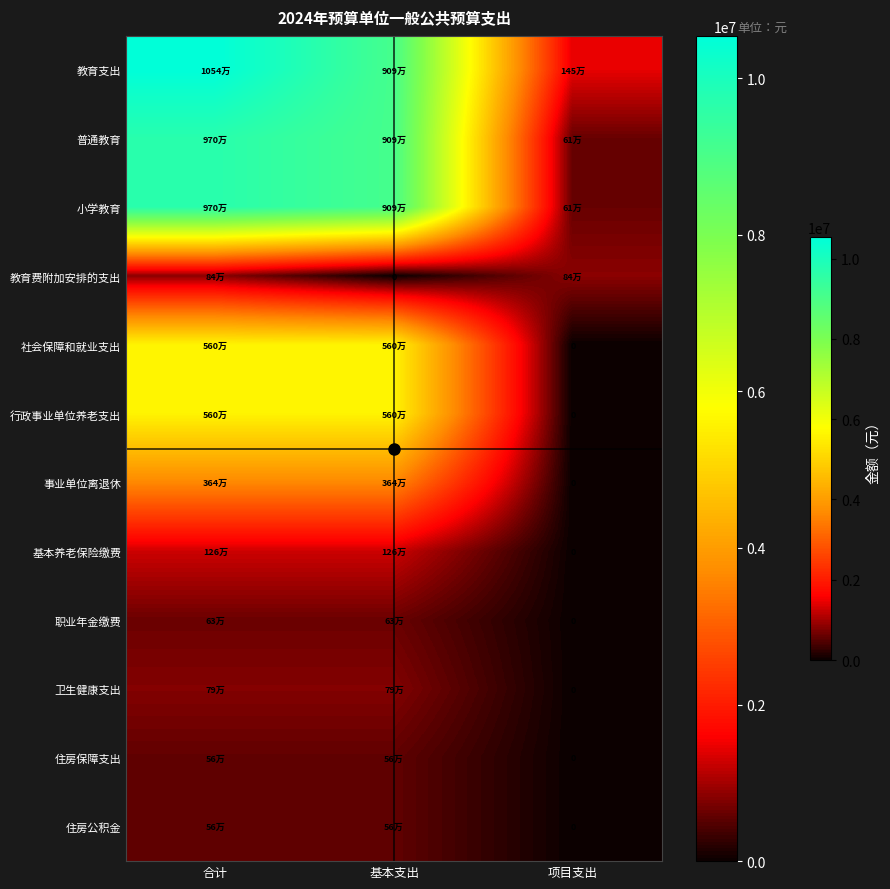

Which series changed the most between 合计 and 项目支出?

教育支出